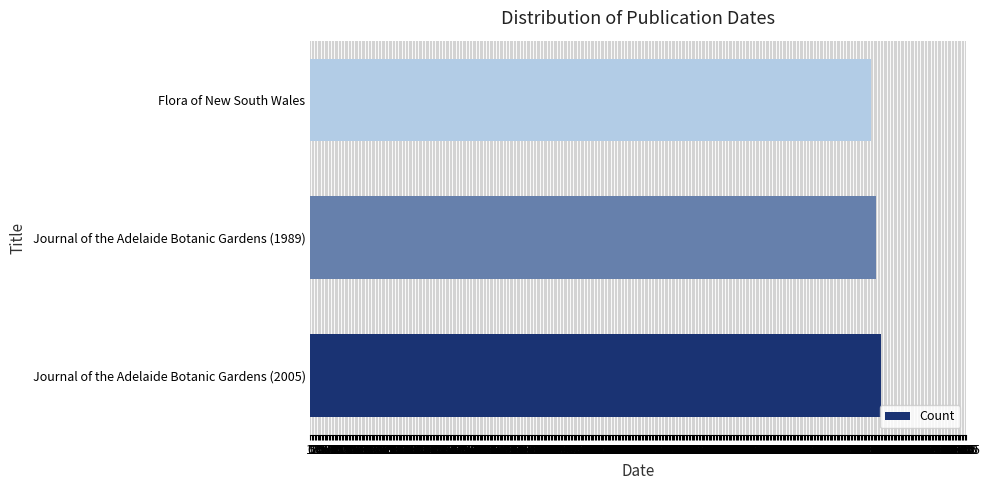

The value at Journal of the Adelaide Botanic Gardens (1989) is 1989. True or false?

True